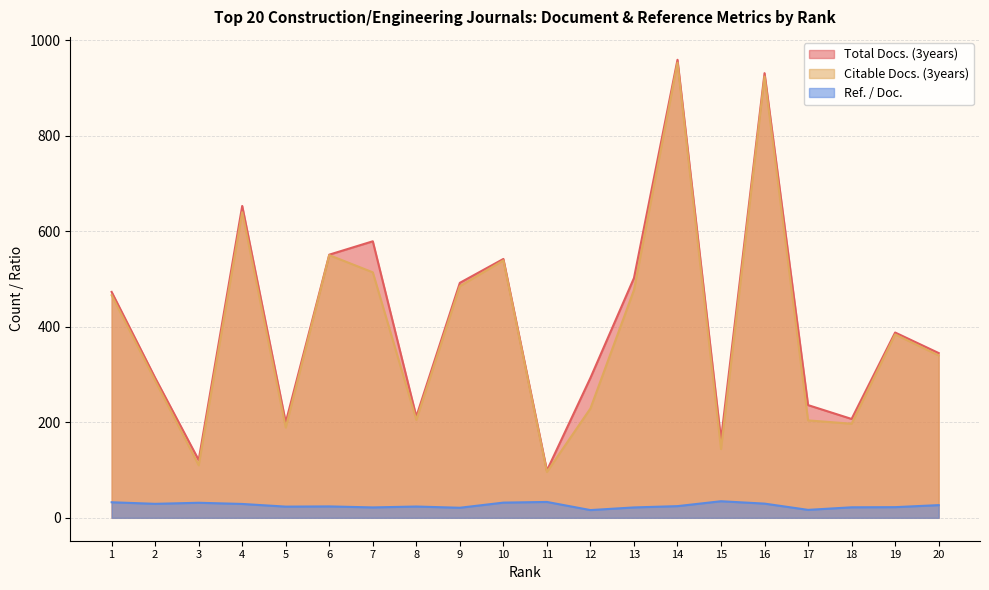

True or false: Citable Docs. (3years) has a value of 189.0 at 5.

True